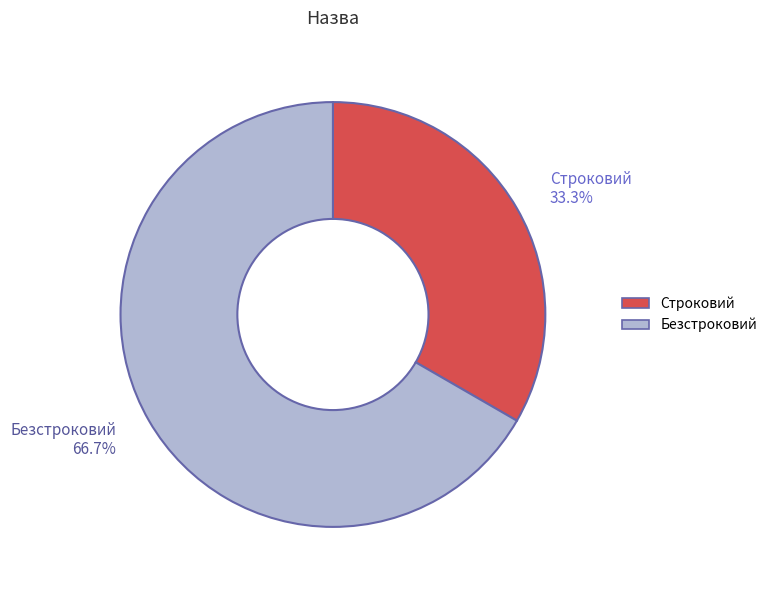

Is there a majority slice in this chart?

Yes